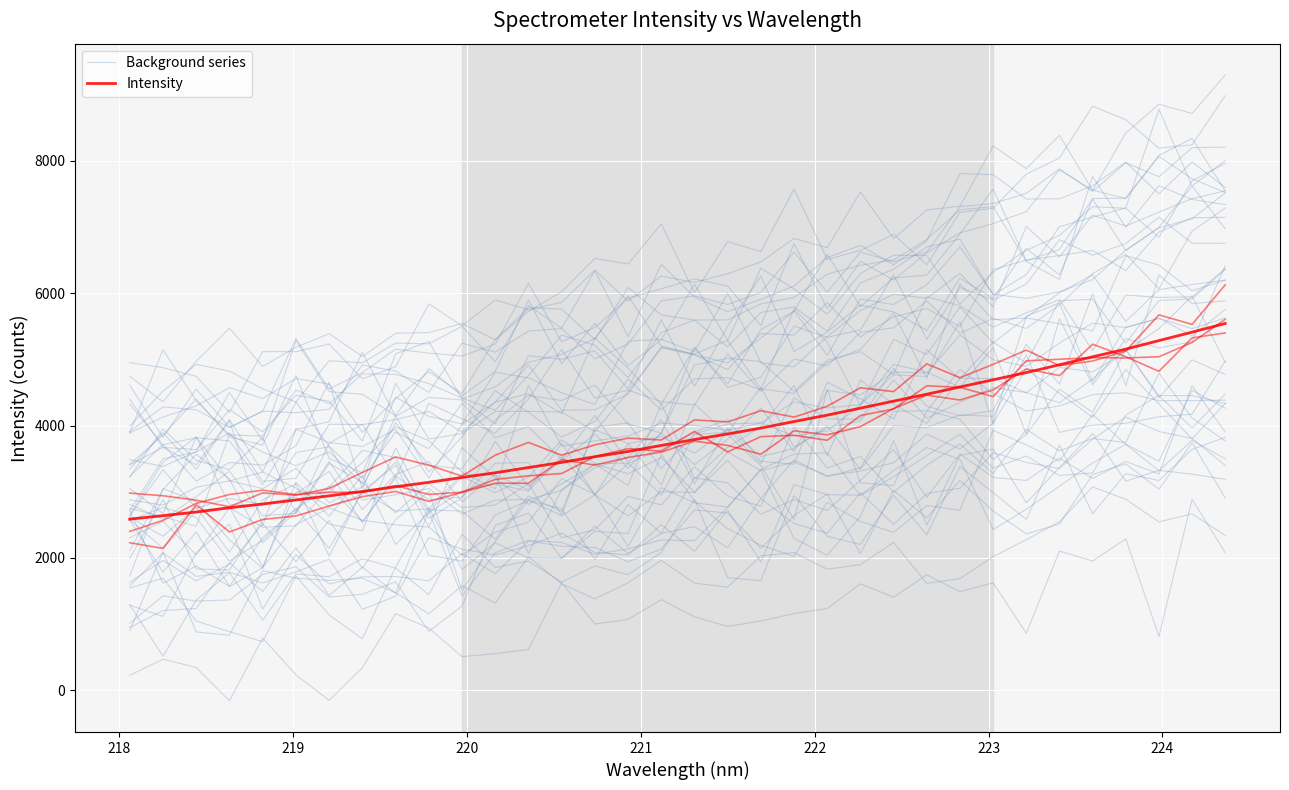

The Background series series shows 5743.8 at 24. True or false?

False